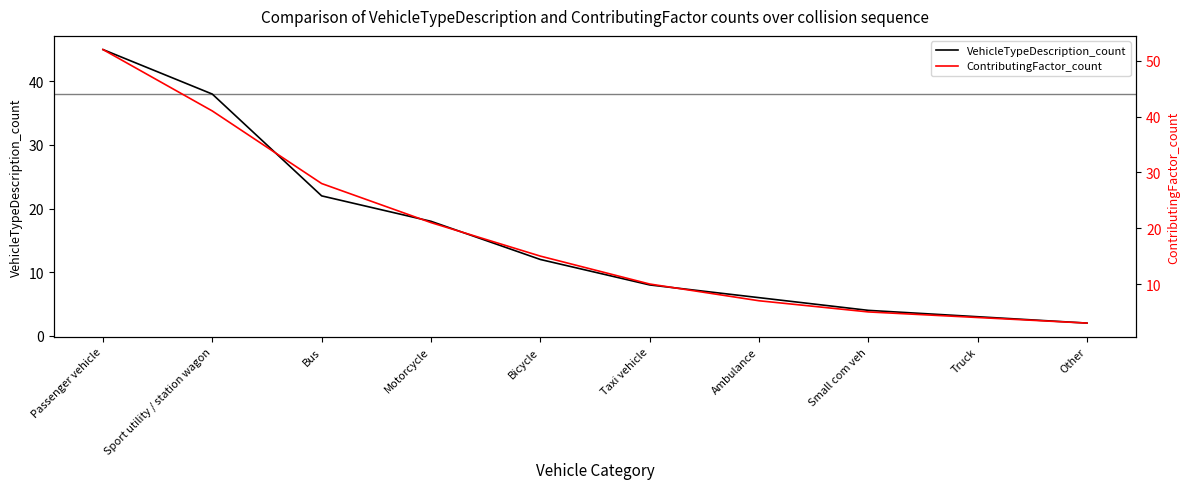

True or false: VehicleTypeDescription_count and ContributingFactor_count cross at least once.

False